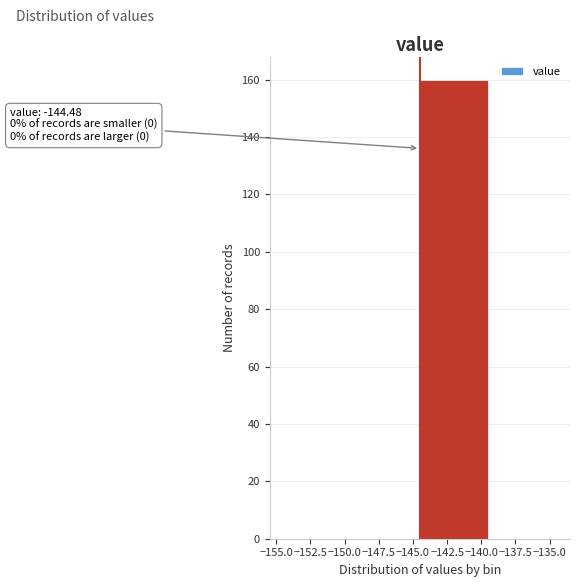

Which range on the x-axis has the tallest bar?

-144.5 to -139.5